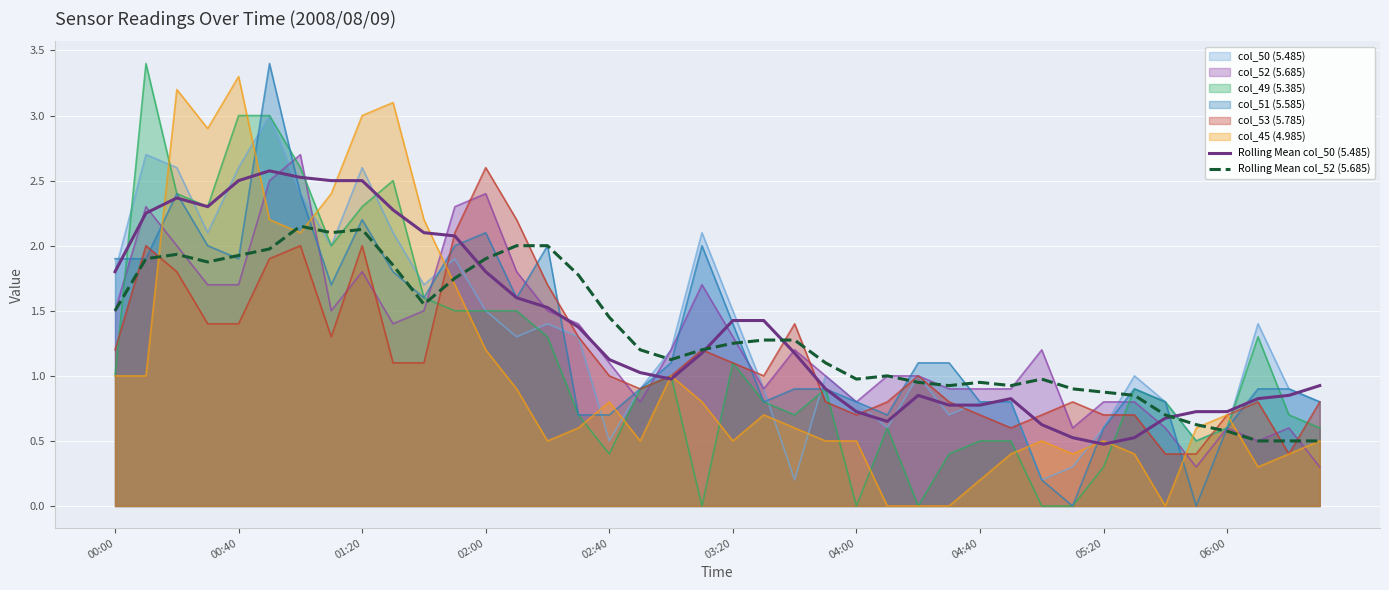

How many intersections are there between col_45 (4.985) and col_50 (5.485)?

12